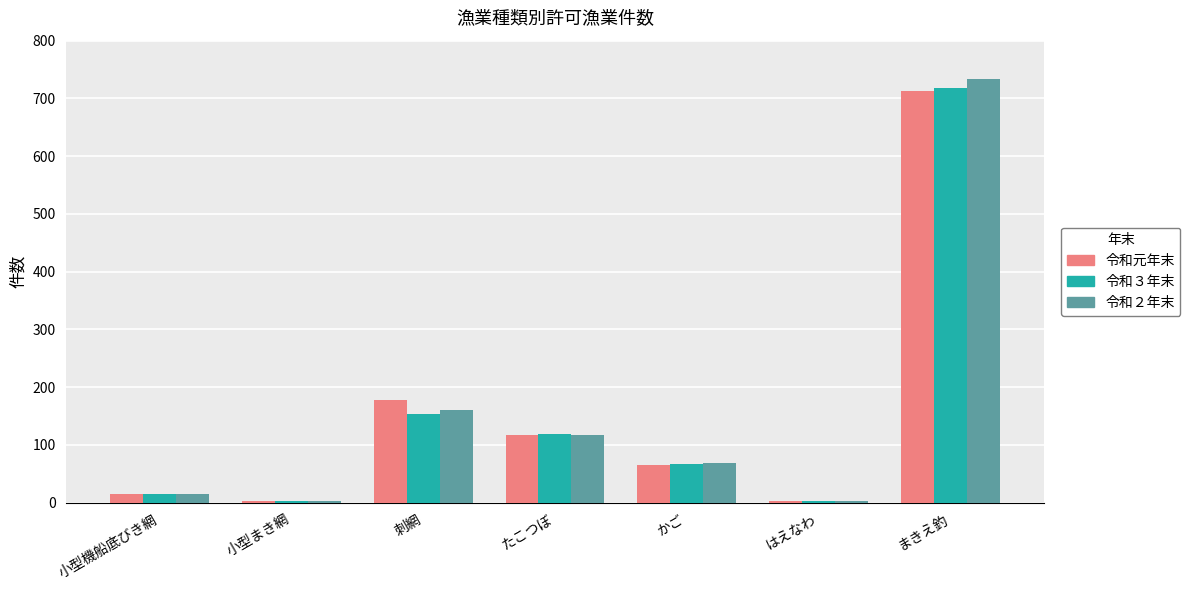

How many data points does each series have?

7